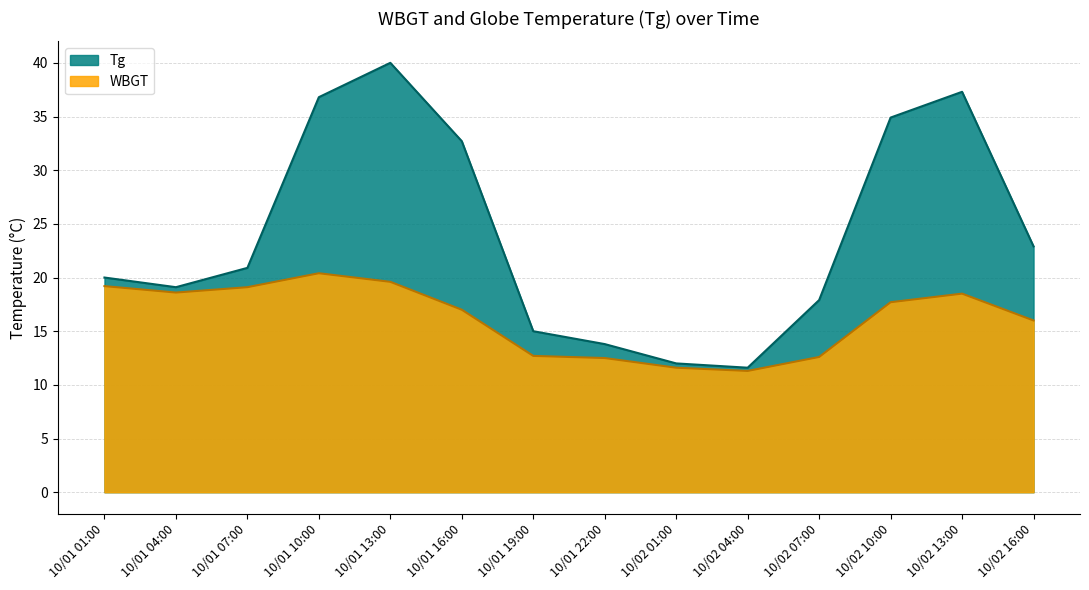

Where is the first local minimum for Tg?

10/01 04:00